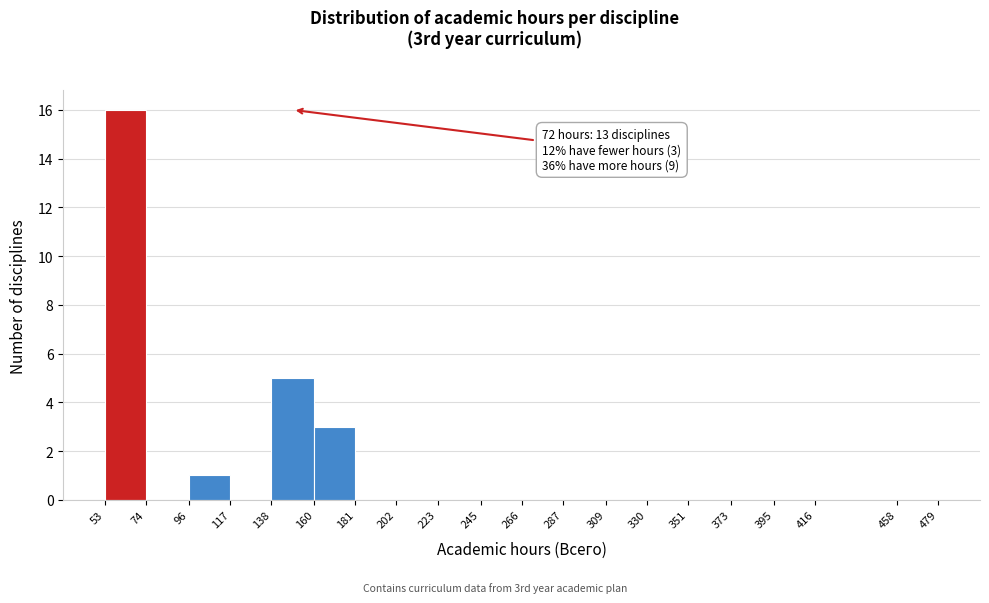

At which category does the chart reach its peak across all series?

53